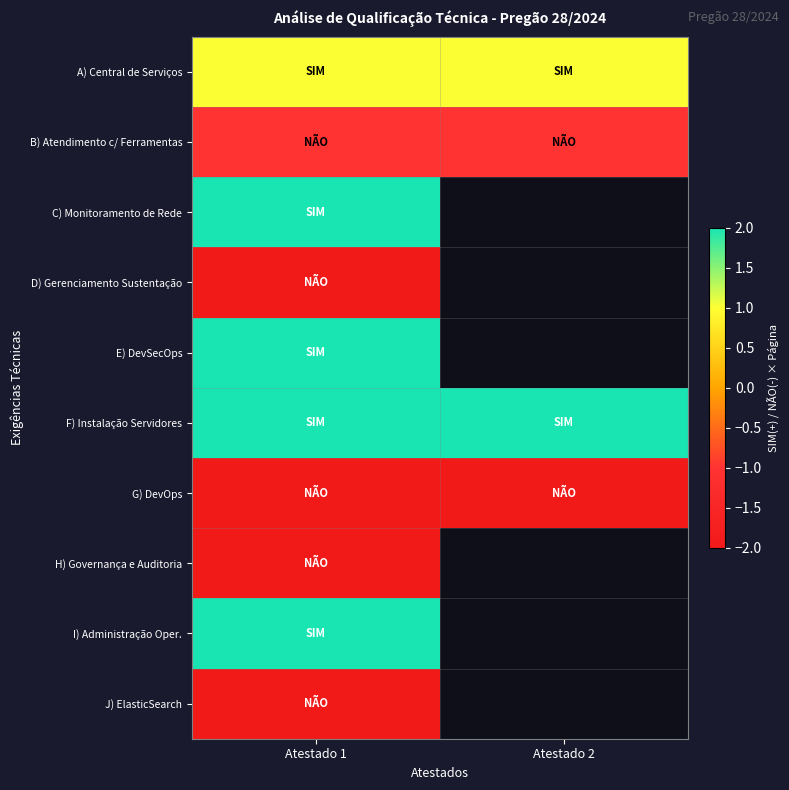

List the labels in order of A) Central de Serviços value, smallest first.

Atestado 1, Atestado 2